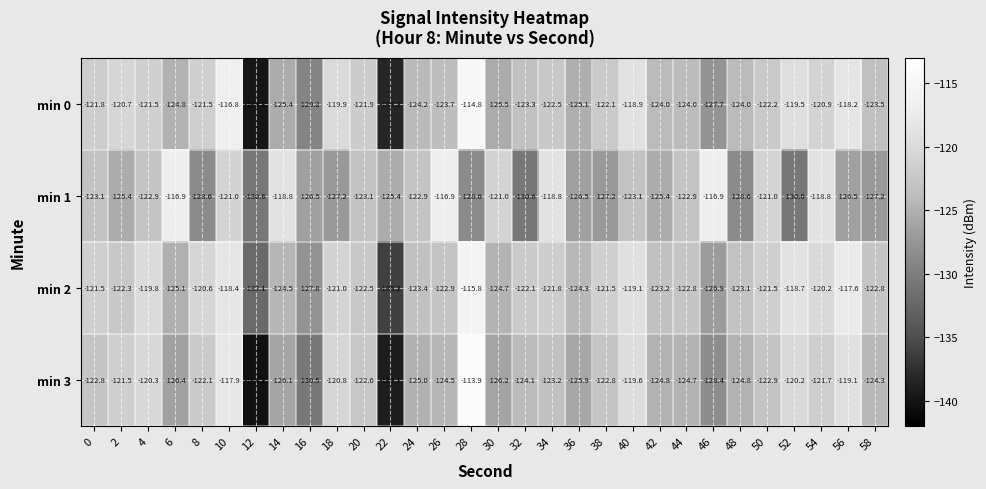

Which series has the largest total across all categories?

min 2